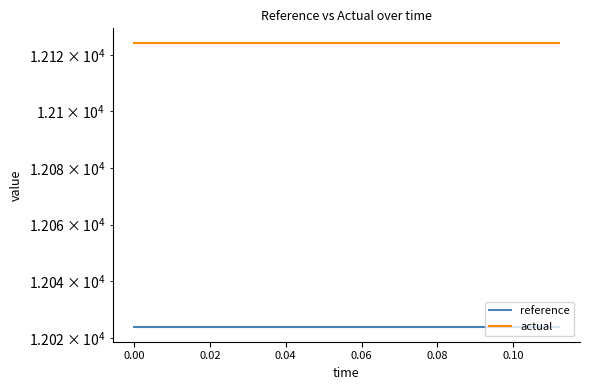

What is the label of the 7th point from the left?

0.10